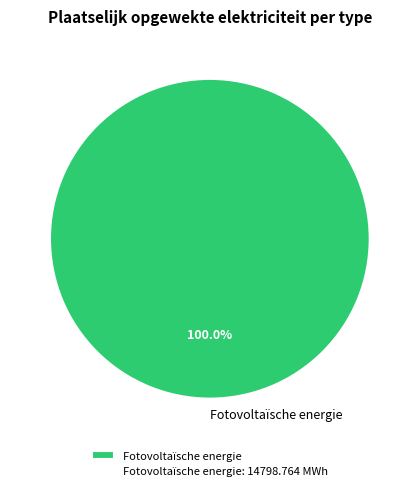

Does Fotovoltaïsche energie represent more than half of the total?

Yes